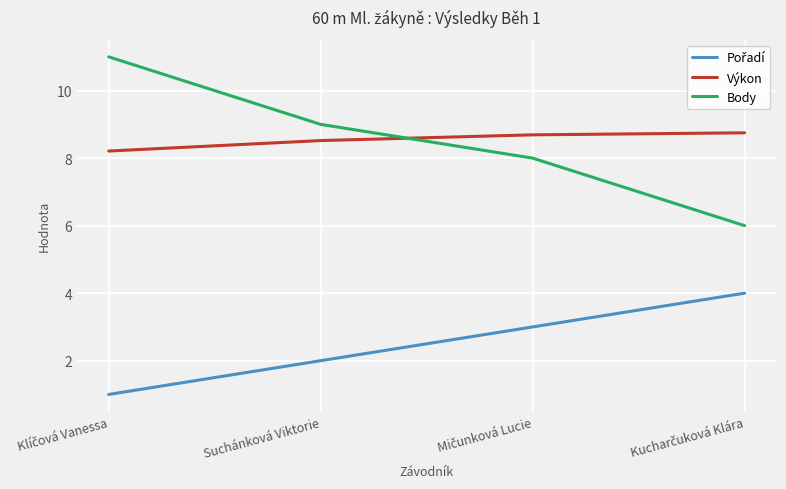

At how many categories does at least one series exceed 8?

4